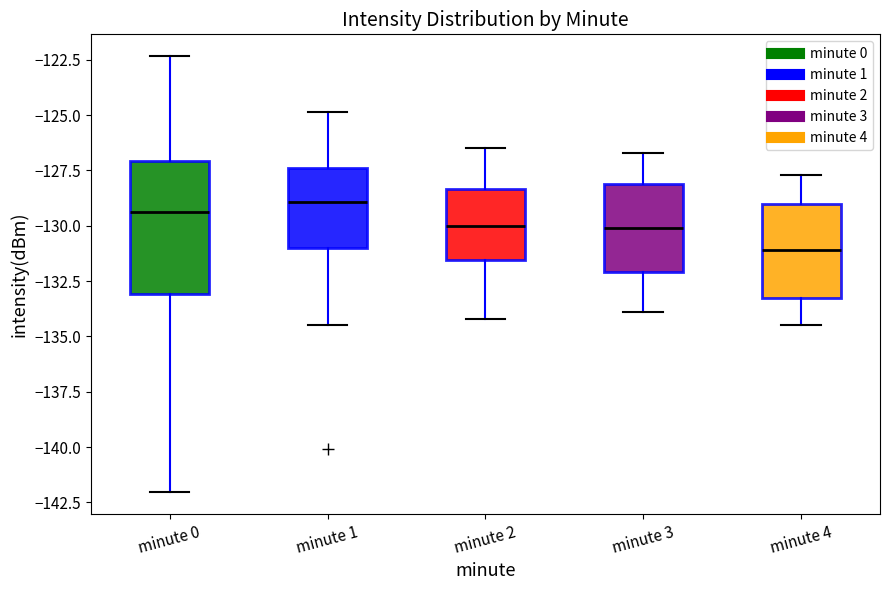

Where does the median line of the box for minute 1 sit on the y-axis? The values are not printed on the chart, so give them approximately, as read against the axis.

-129.0